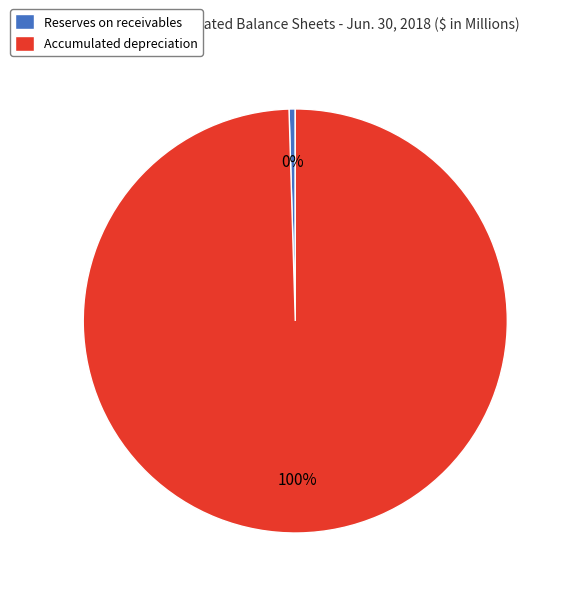

Which category accounts for the majority?

Accumulated depreciation